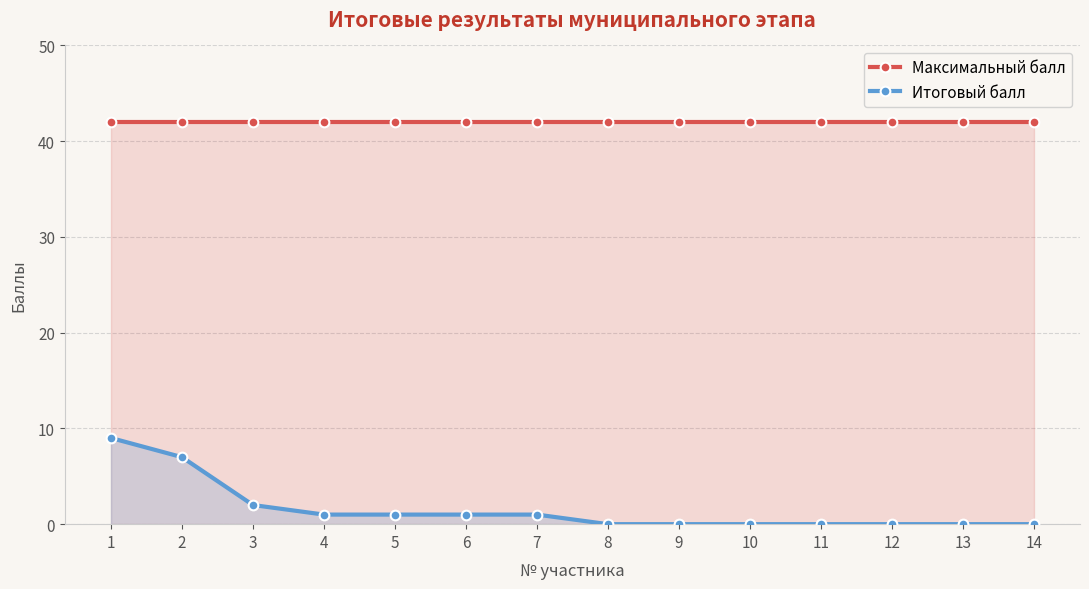

Reading left to right, extract all data points from this chart.

Максимальный балл: 42	42	42	42	42	42	42	42	42	42	42	42	42	42
Итоговый балл: 9	7	2	1	1	1	1	0	0	0	0	0	0	0